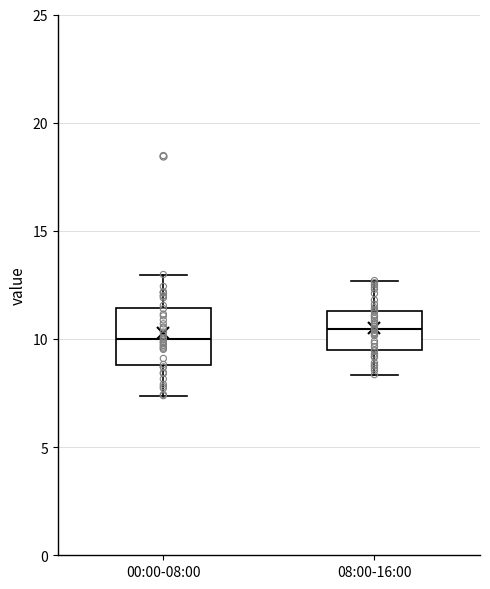

Where does the upper whisker of the box for 00:00-08:00 end on the y-axis? The values are not printed on the chart, so give them approximately, as read against the axis.

13.0